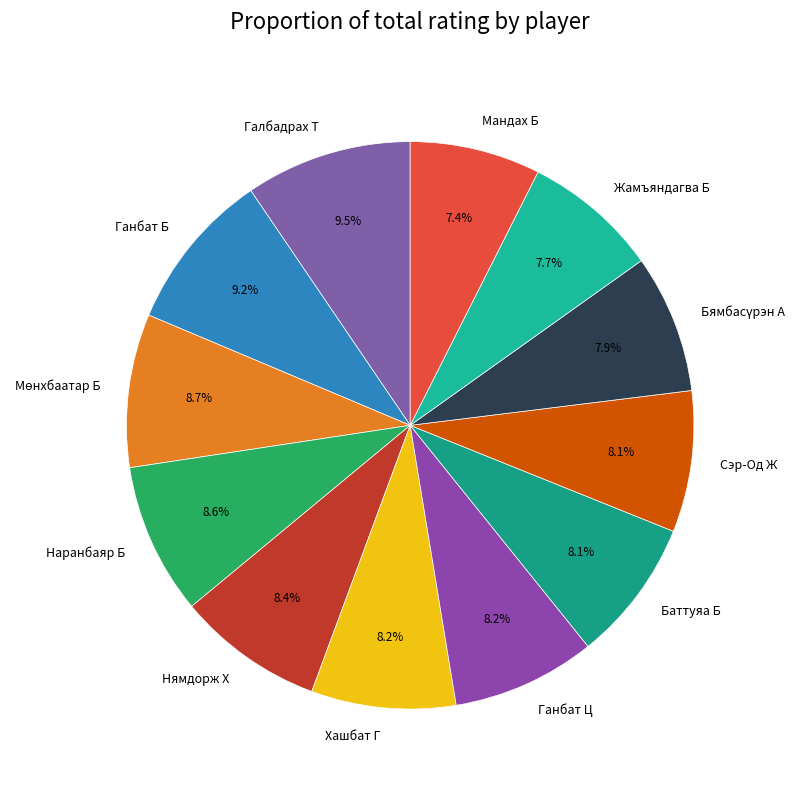

What percentage is the Жамъяндагва Б slice, to the nearest percent?

8%